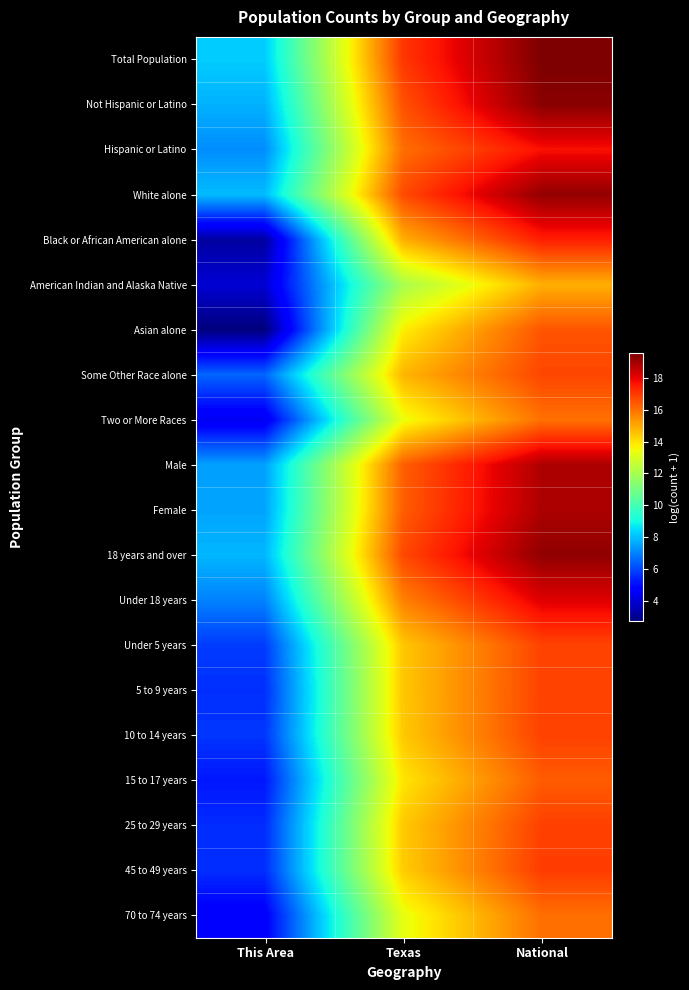

List the series in order of their peak value, lowest first.

American Indian and Alaska Native, Two or More Races, 70 to 74 years, 15 to 17 years, Asian alone, Some Other Race alone, Under 5 years, 5 to 9 years, 10 to 14 years, 25 to 29 years, 45 to 49 years, Black or African American alone, Hispanic or Latino, Under 18 years, Male, Female, White alone, 18 years and over, Not Hispanic or Latino, Total Population